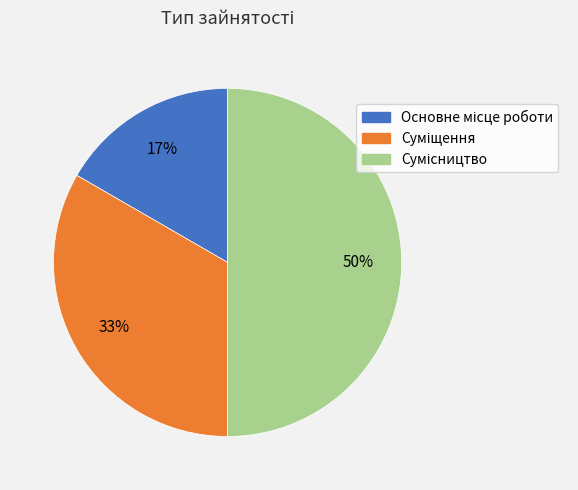

To the nearest percent, what is the average slice percentage?

33%